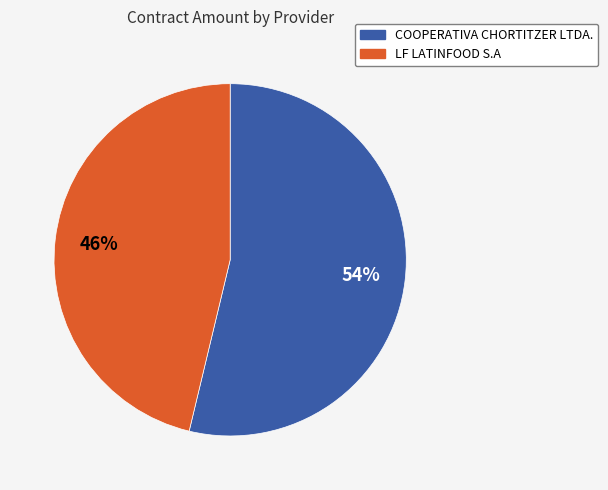

Is it true that LF LATINFOOD S.A is 46% of the pie?

True